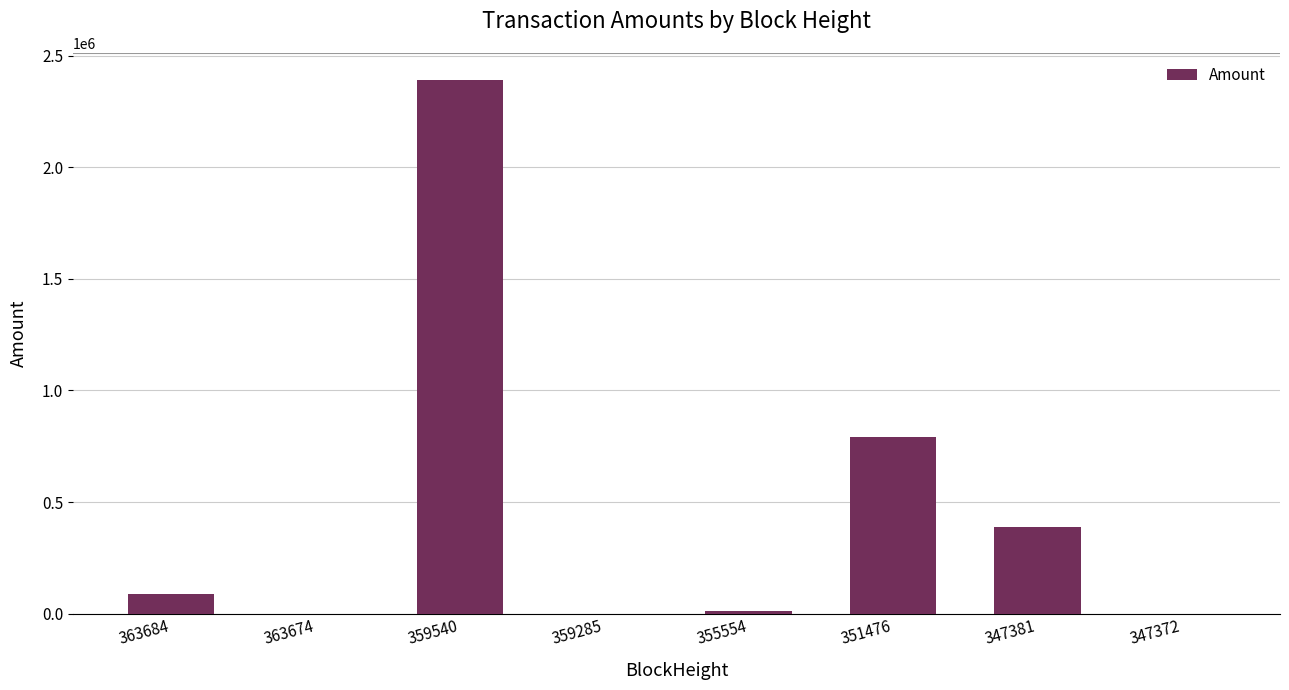

What value does the data have at 347381?

389315.6